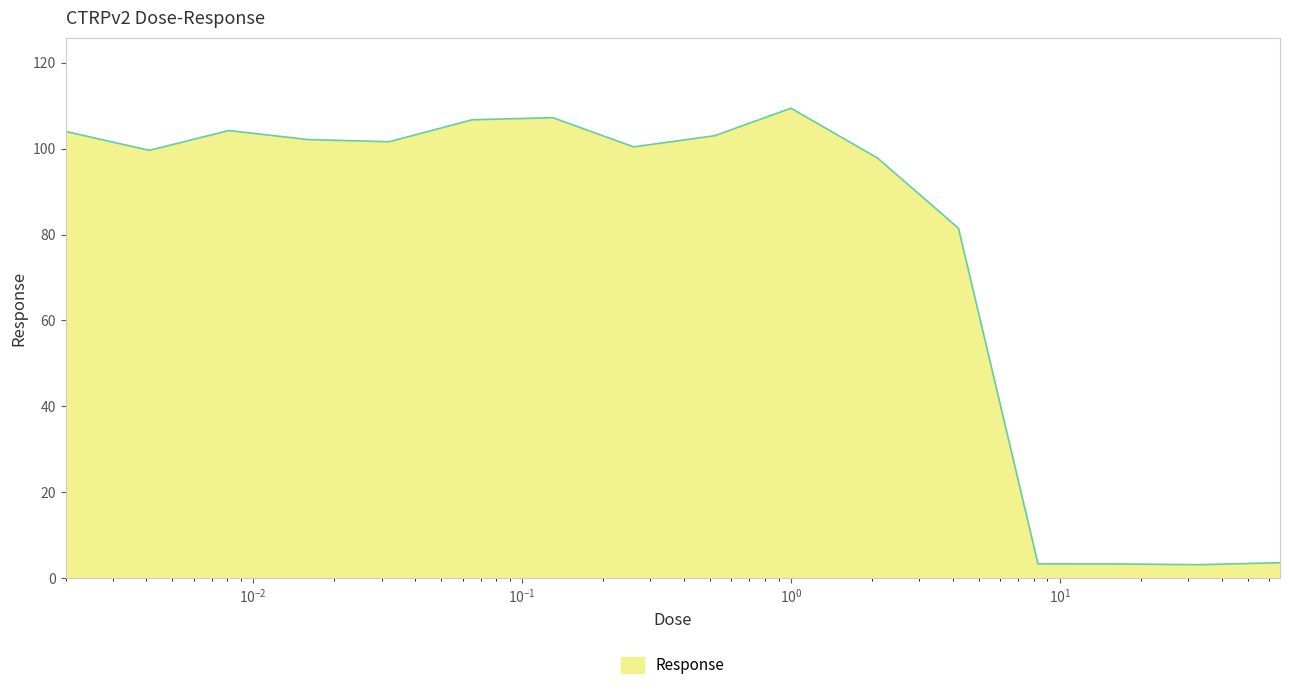

What is the minimum value shown in the chart?

3.2